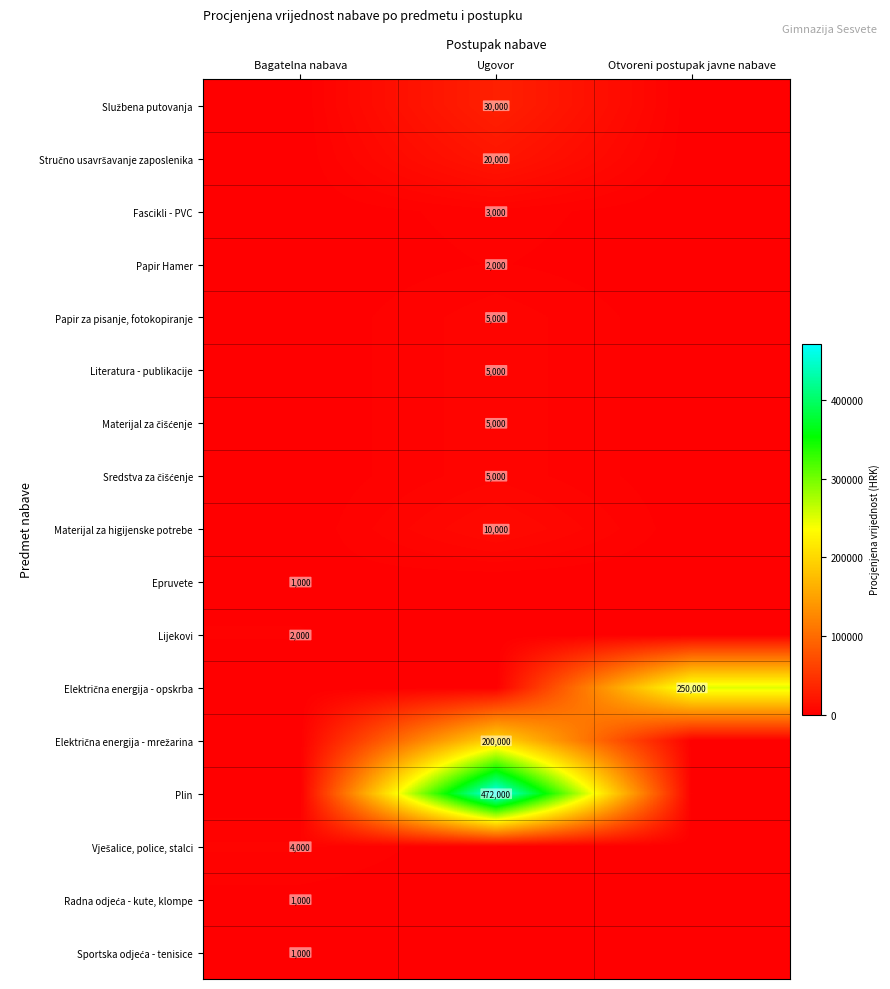

The Fascikli - PVC series shows 957 at Ugovor. True or false?

False